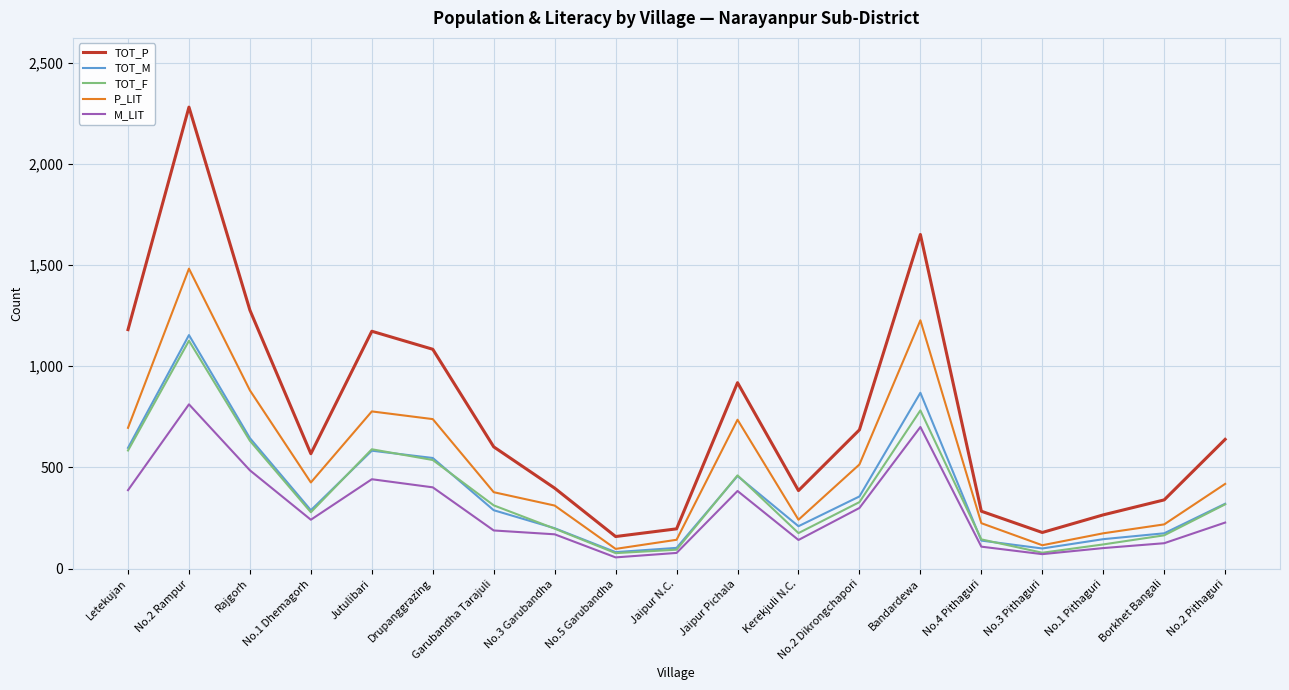

What position from the right is No.3 Garubandha?

12